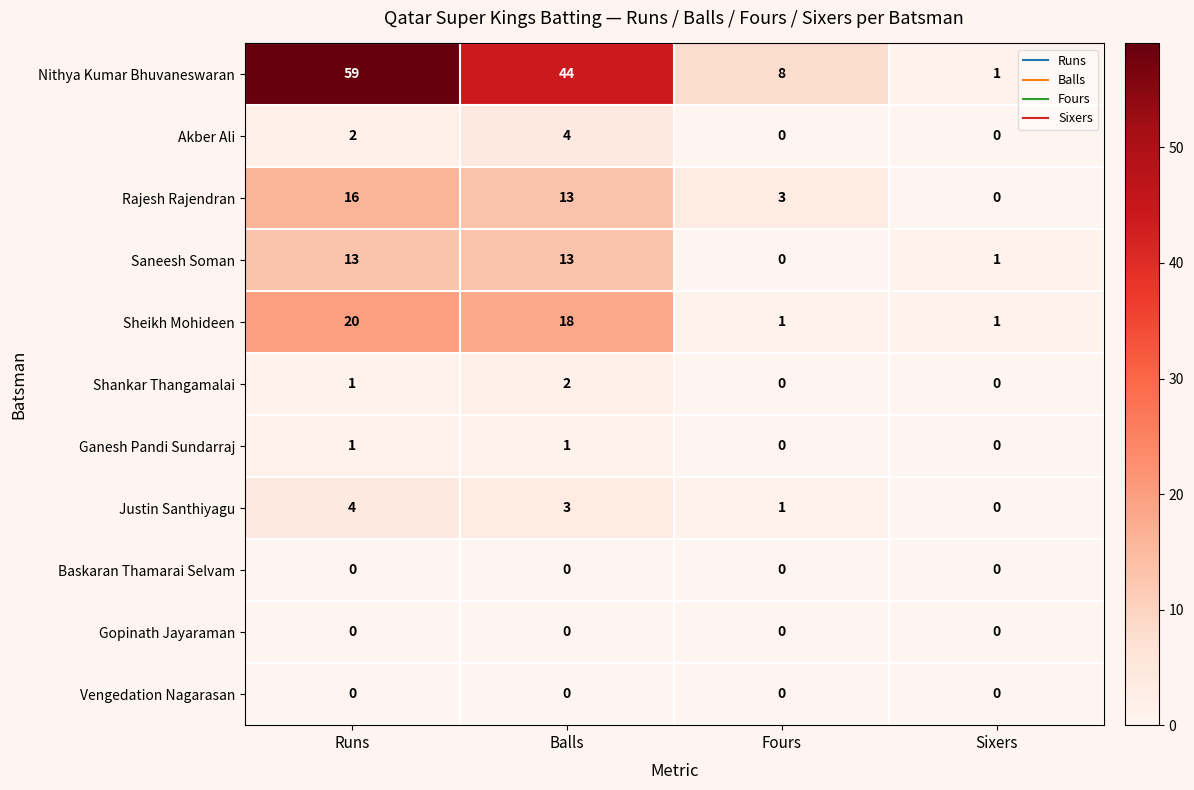

How many Rajesh Rajendran values are between 3 and 16?

3